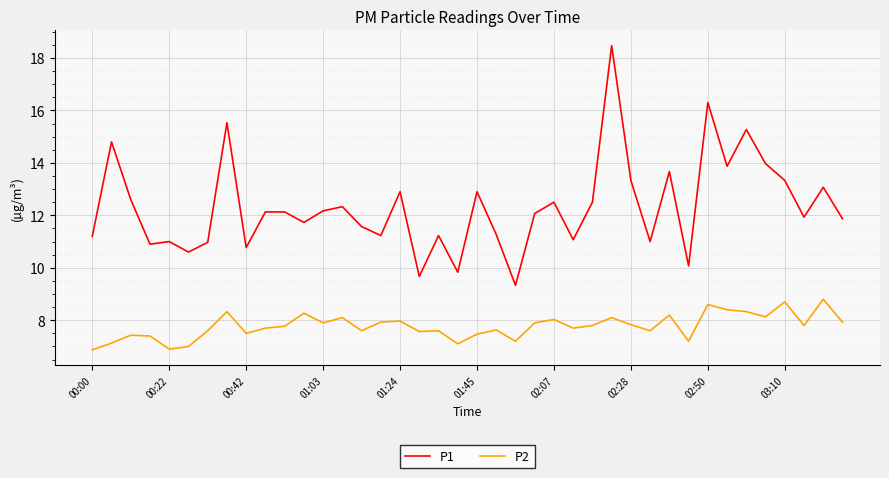

Which series has the largest total across all categories?

P1